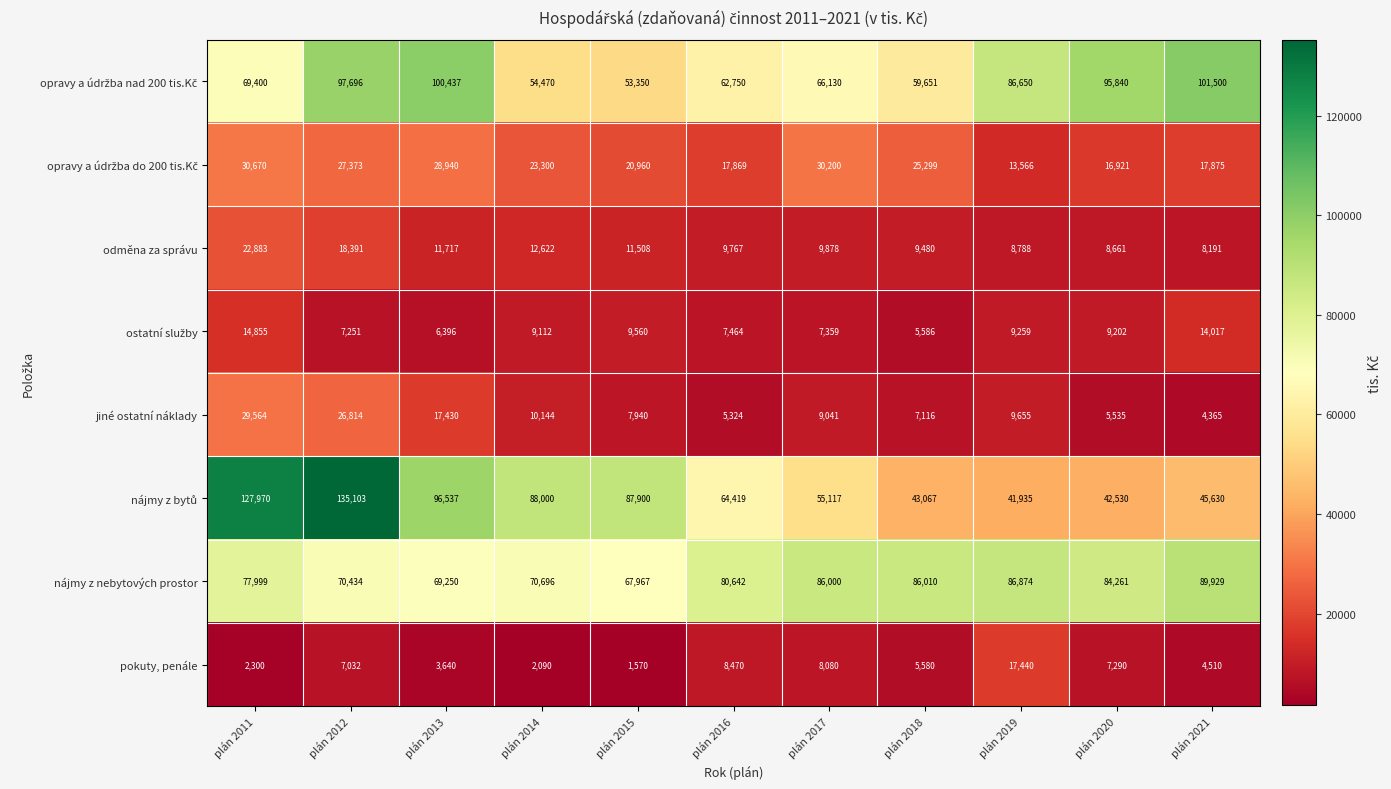

What is the difference between the maximum and second lowest values in the pokuty, penále series?

15350